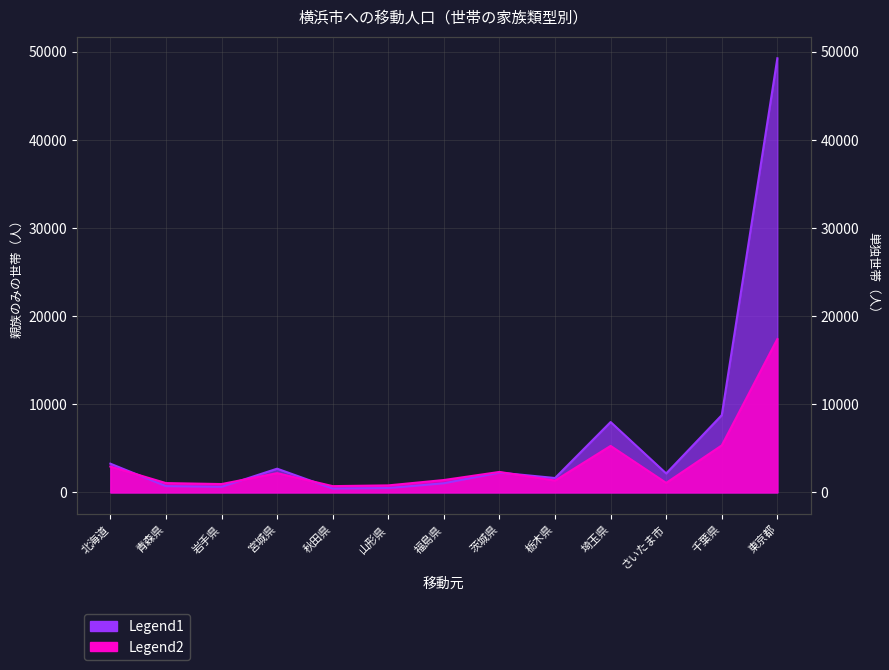

What is the label of the 3rd point from the right?

さいたま市